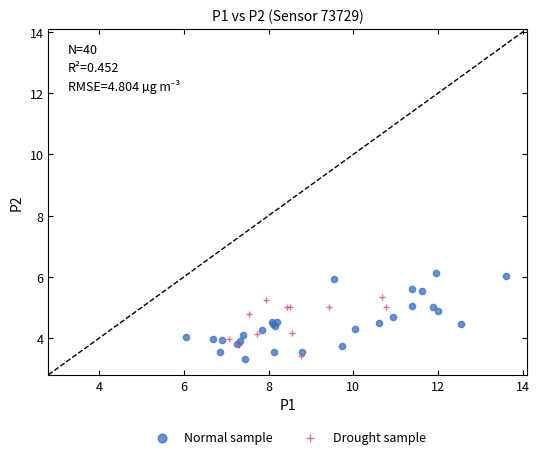

Which series has the widest spread of Y values?

Normal sample